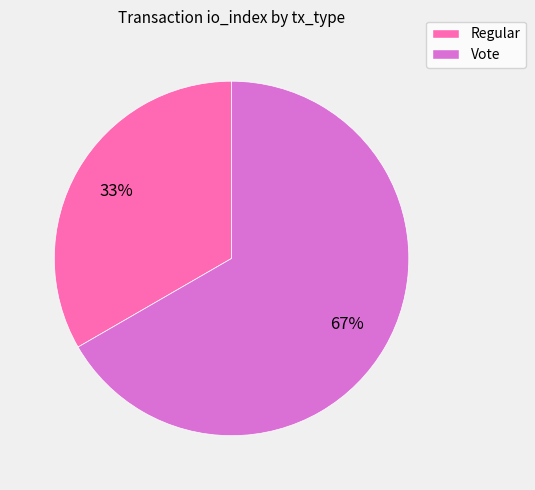

Is it true that Regular is 19% of the pie?

False